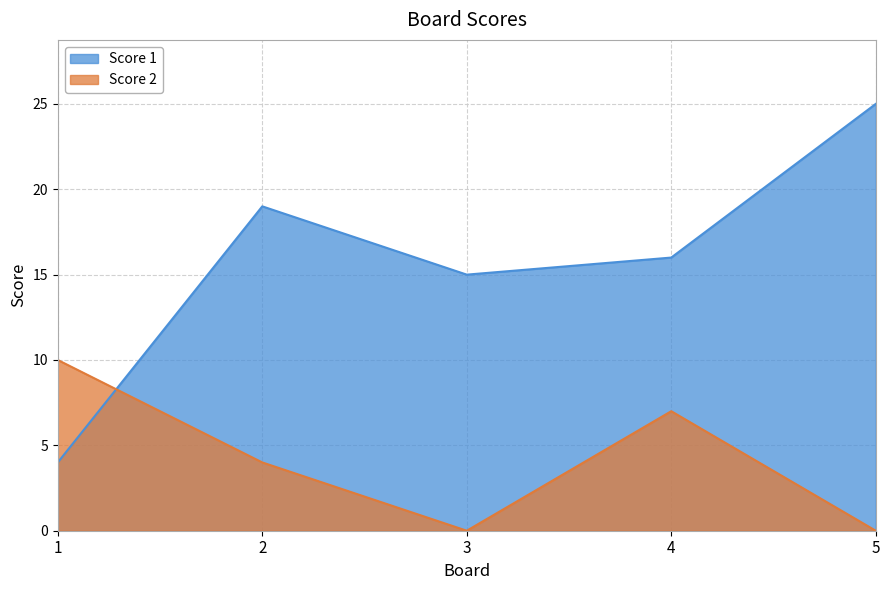

At which category does the chart reach its minimum across all series?

3